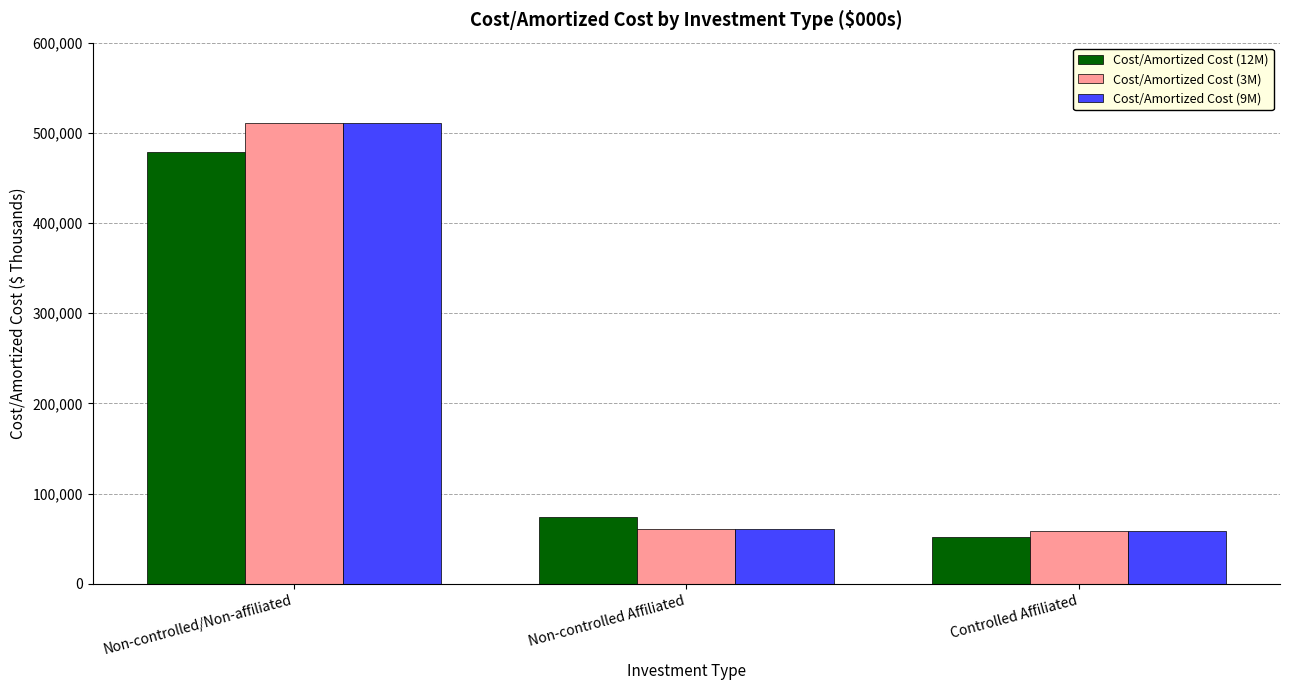

The Cost/Amortized Cost (12M) series shows 670703 at Non-controlled/Non-affiliated. True or false?

False